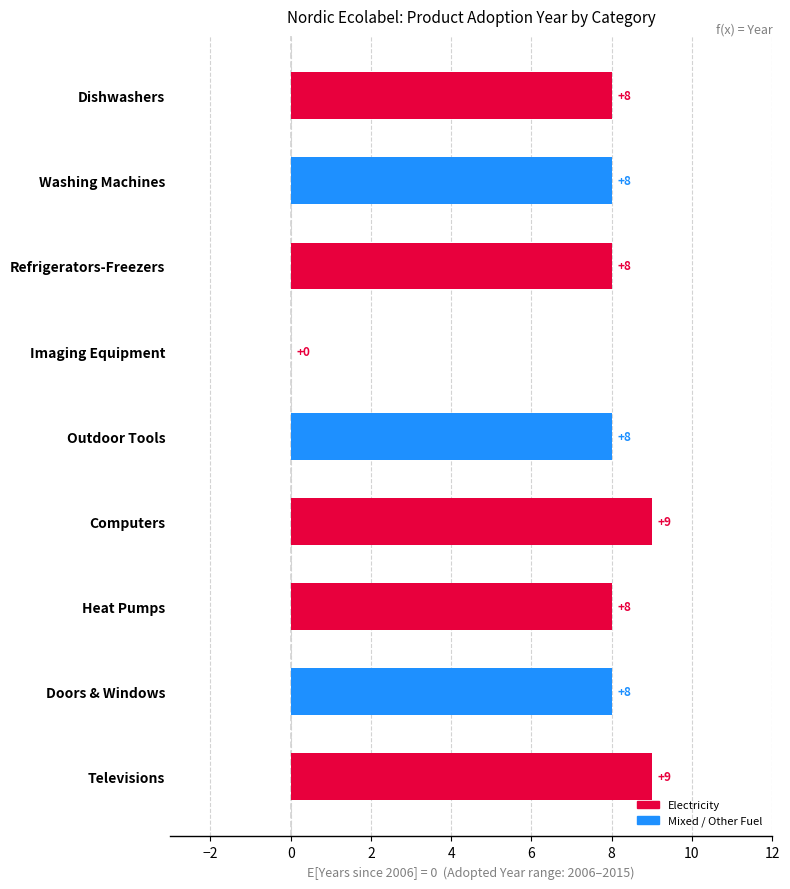

What is the sum of all values?

66